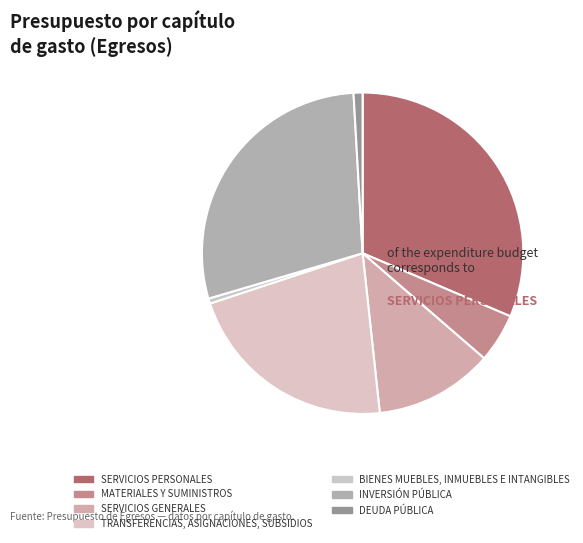

How many segments does this pie chart have?

7